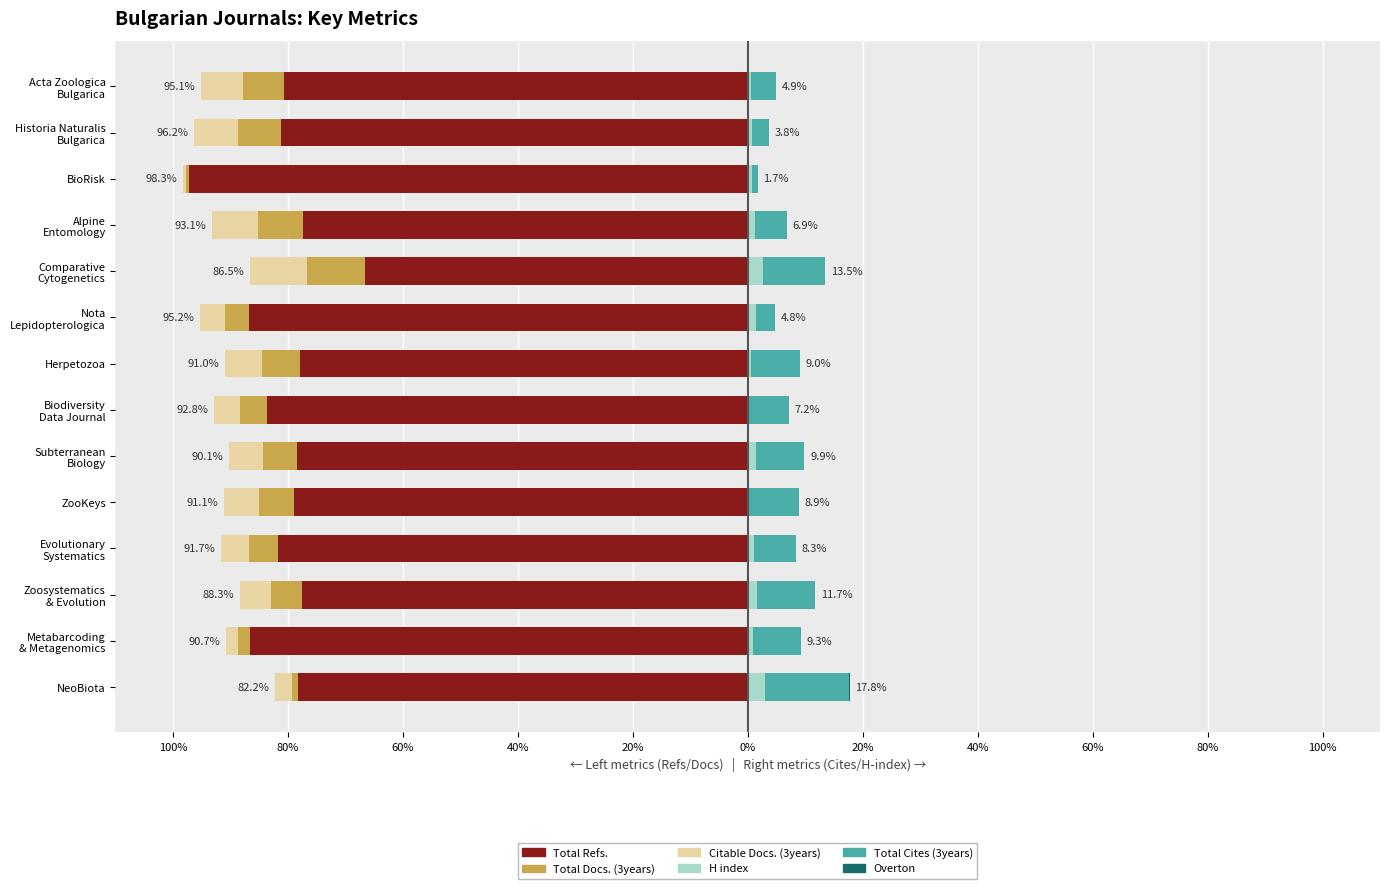

How many values in the Total Refs. series are below -78?

10